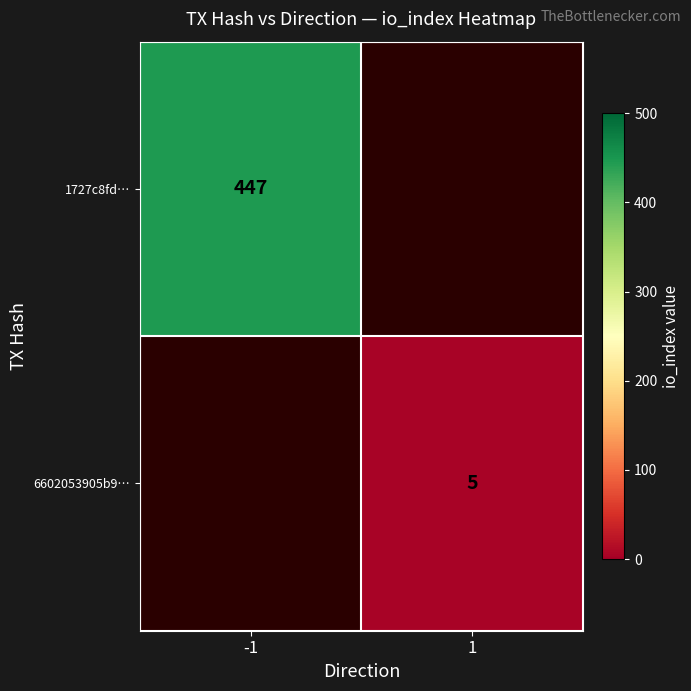

Is it true that 1727c8fd… equals 193 at -1?

False